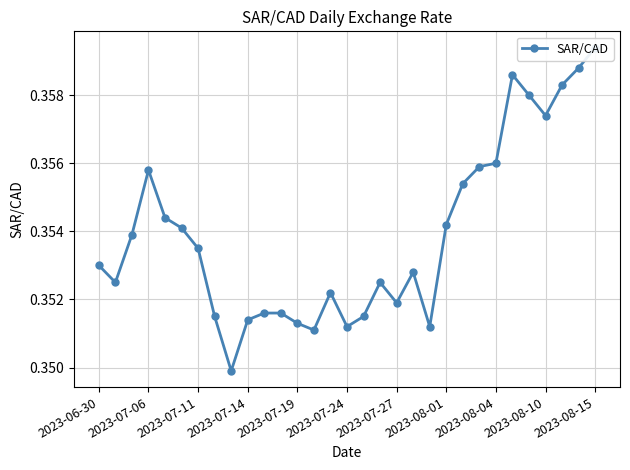

Reading left to right, list all the values displayed in this chart.

0.4	0.4	0.4	0.4	0.4	0.4	0.4	0.4	0.3	0.4	0.4	0.4	0.4	0.4	0.4	0.4	0.4	0.4	0.4	0.4	0.4	0.4	0.4	0.4	0.4	0.4	0.4	0.4	0.4	0.4	0.4